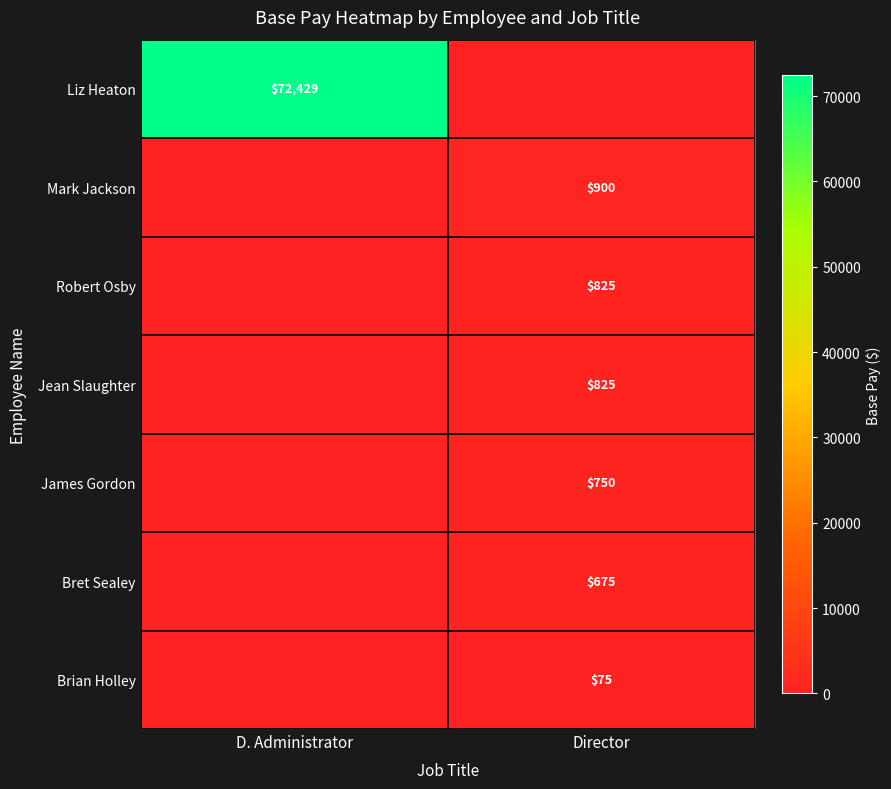

The value of Bret Sealey at Director is 253. True or false?

False